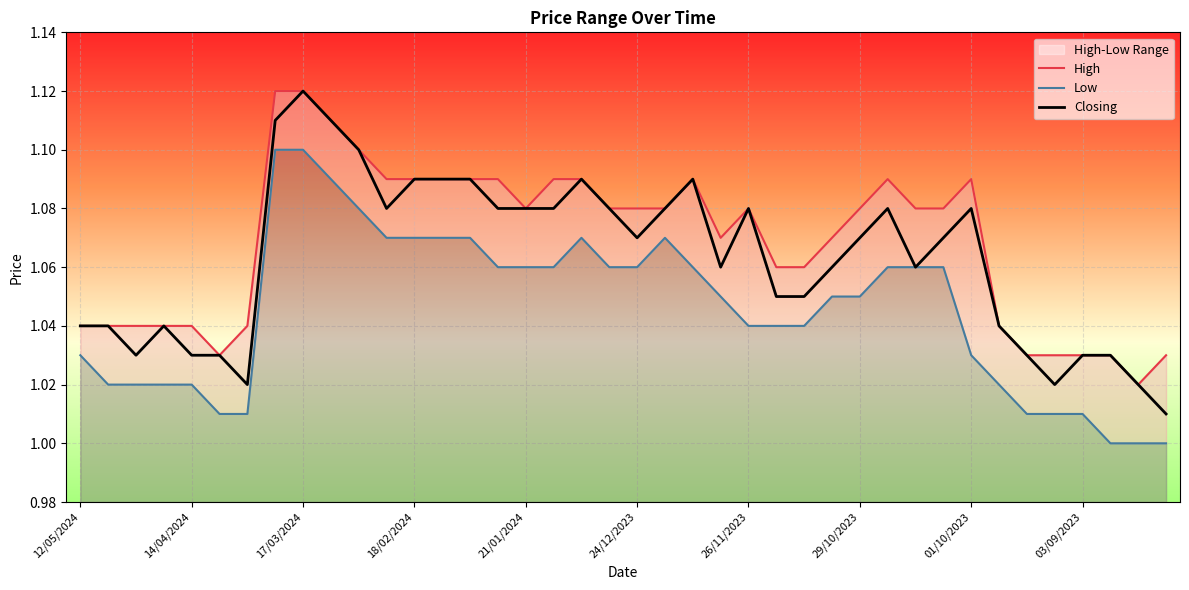

Does the chart display data point markers on the line(s)?

No